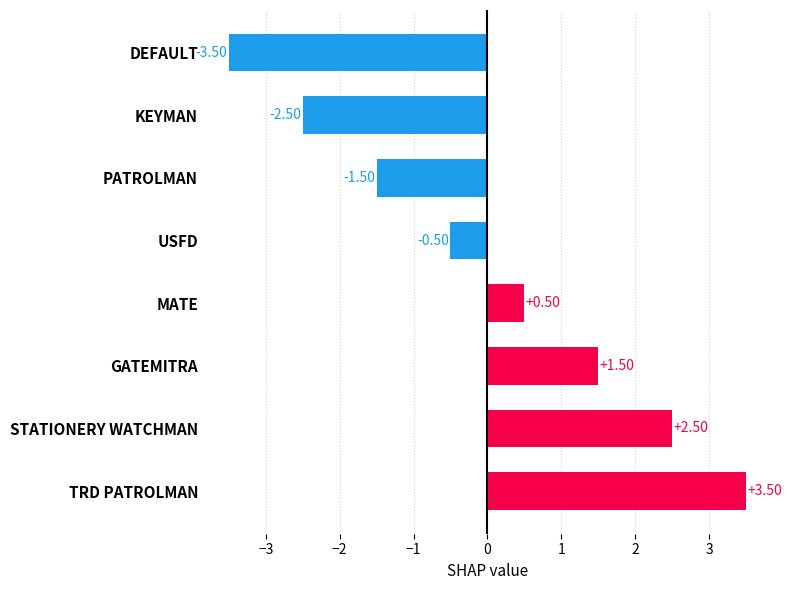

Which label corresponds to the smallest value in the chart?

DEFAULT